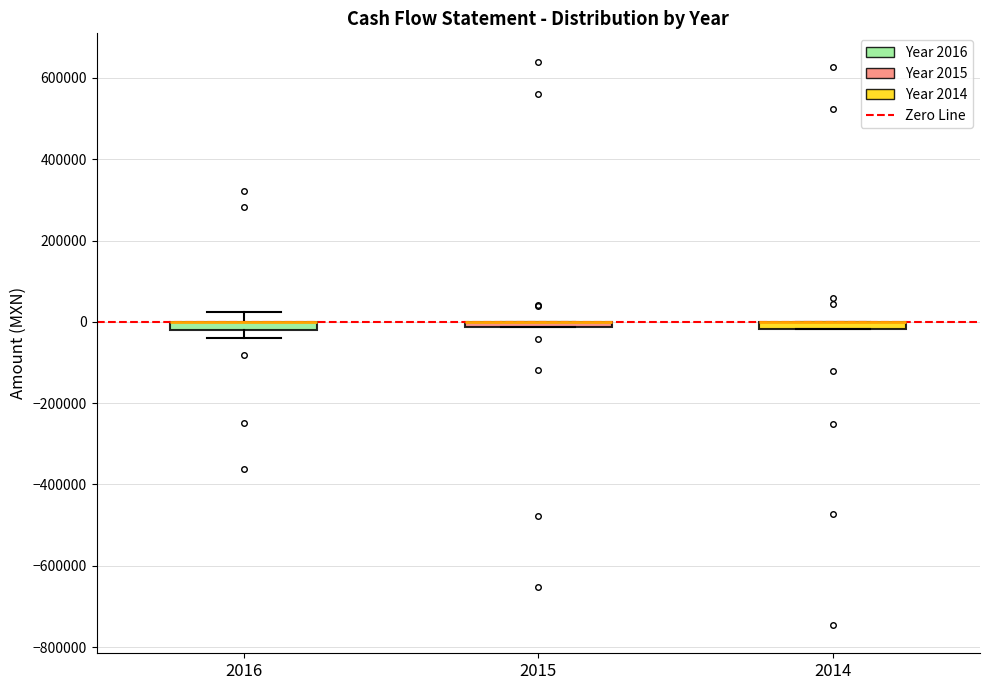

Where is the lower edge of the box at x = 2015 on the y-axis? The values are not printed on the chart, so give them approximately, as read against the axis.

-20000